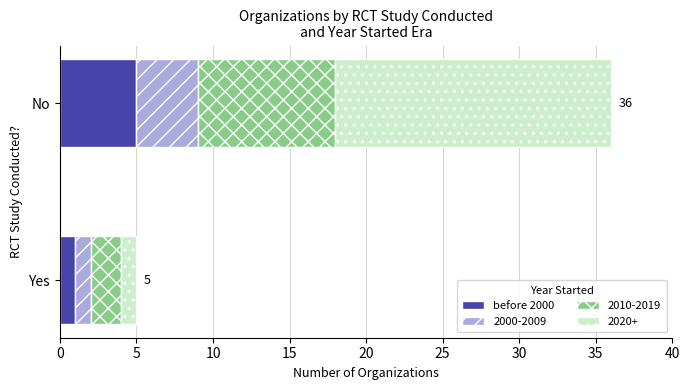

What is the difference between the before 2000 values at No and Yes?

4